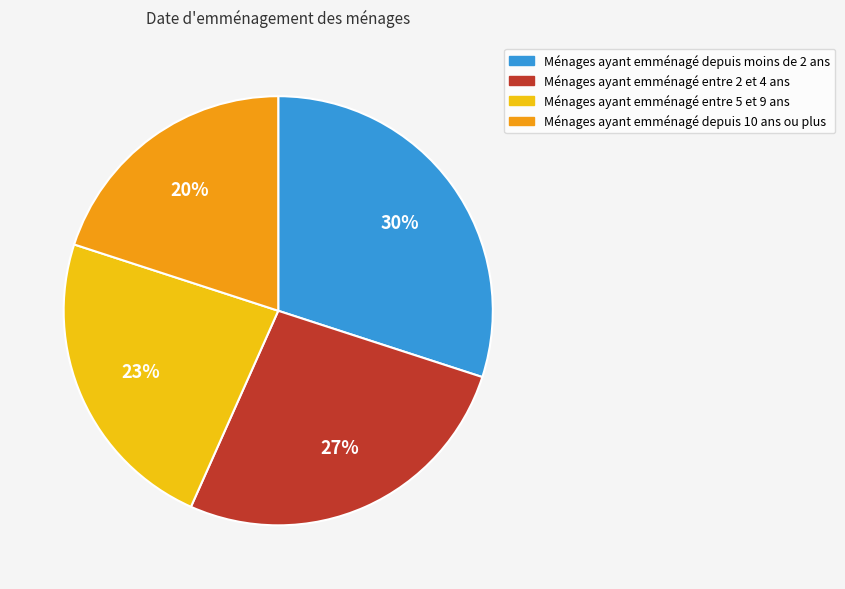

Does any single category account for the majority?

No